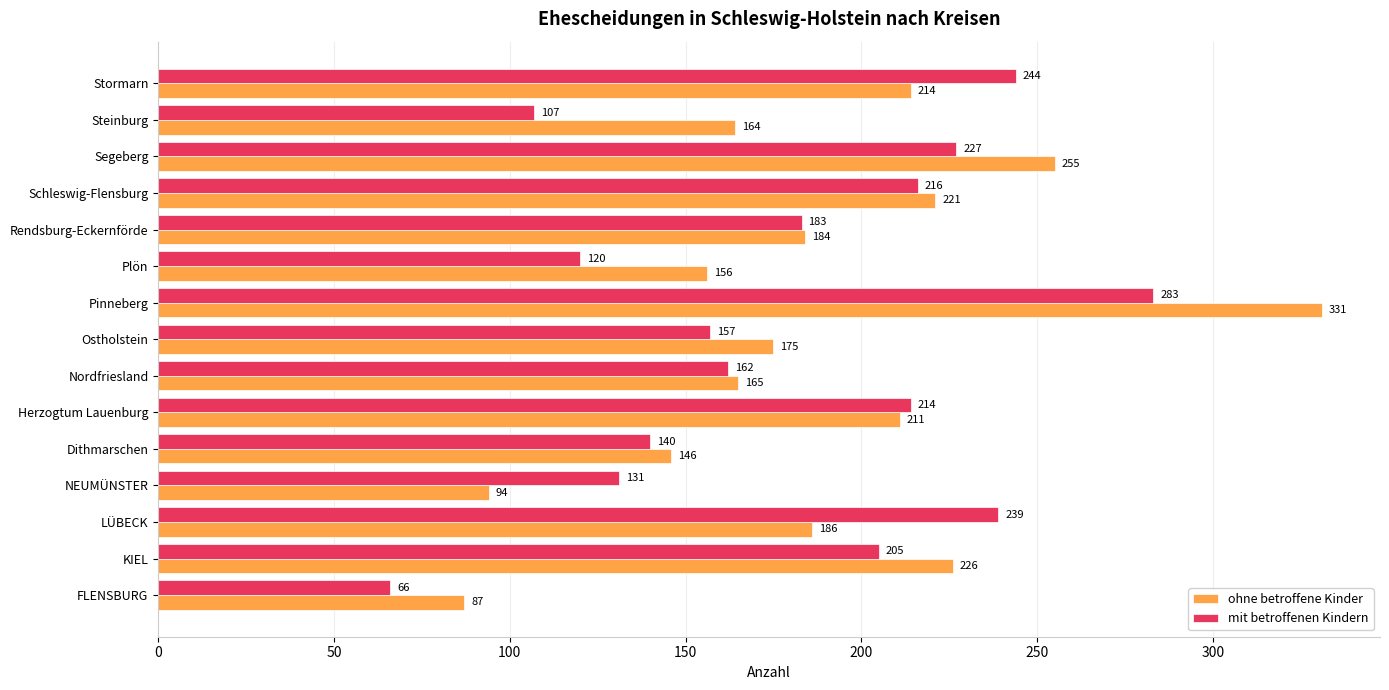

At which label does mit betroffenen Kindern reach its peak?

Pinneberg